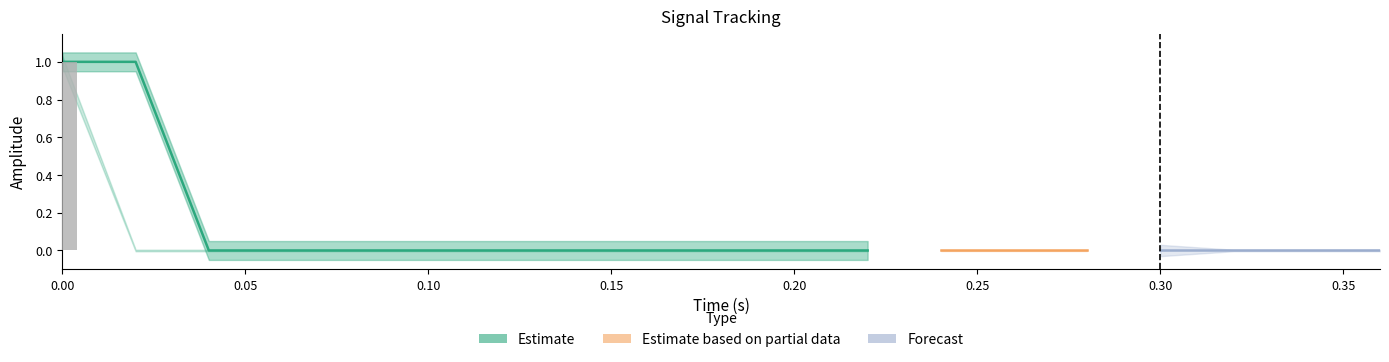

Which has a higher value, 3 or 11?

11